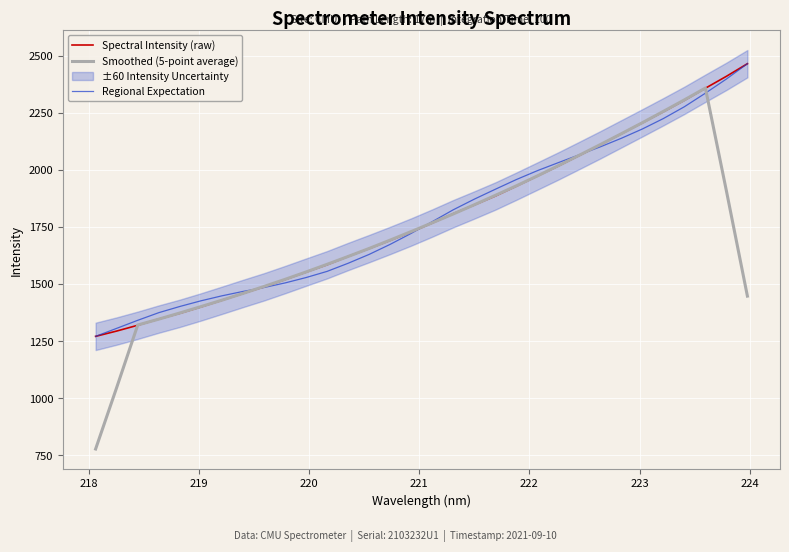

What is the maximum value for Smoothed (5-point average)?

2358.9